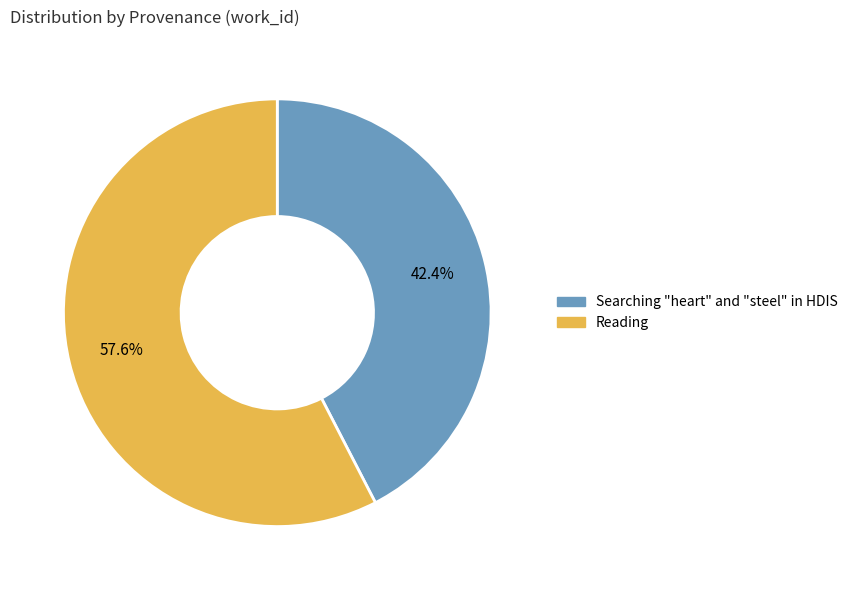

True or false: Reading accounts for 58% of the total.

True